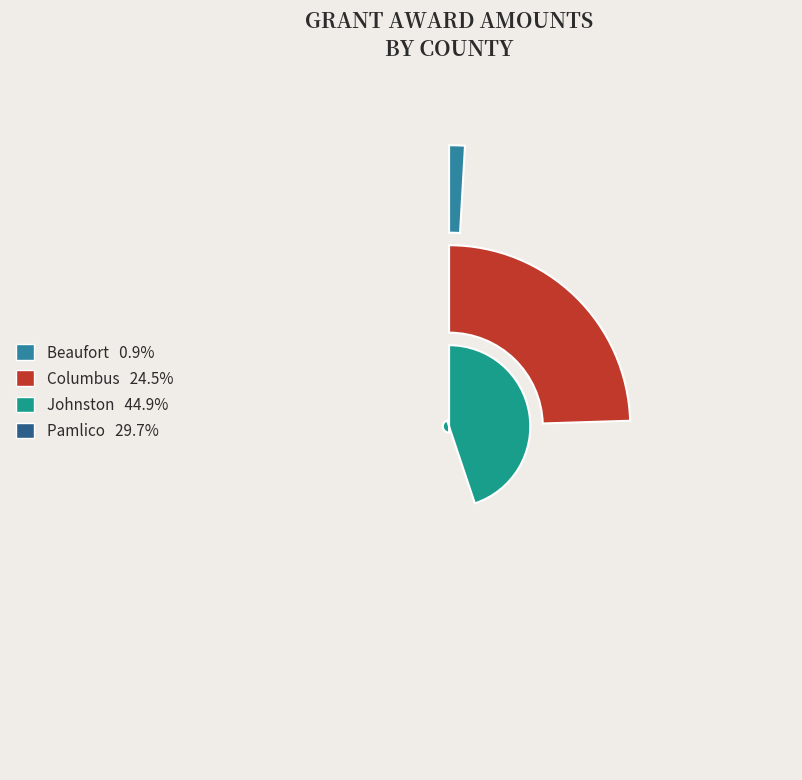

Does Columbus represent more than half of the total?

No